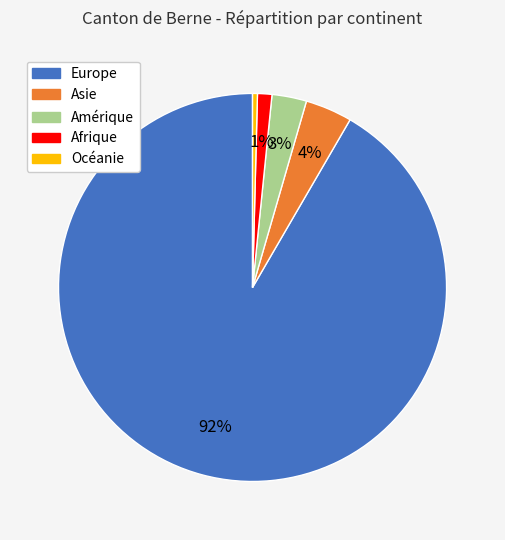

The Océanie slice represents 13% of the pie. True or false?

False